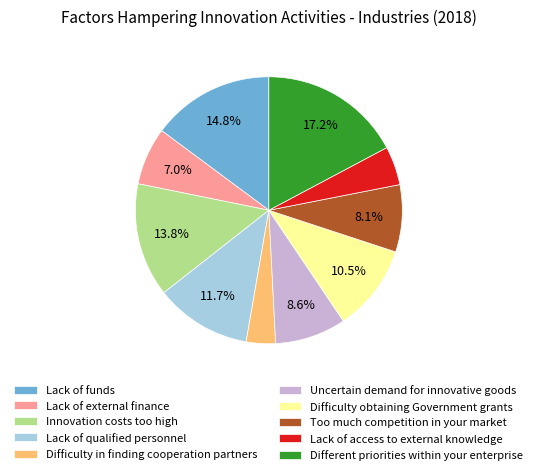

Which slice is the largest?

Different priorities within your enterprise